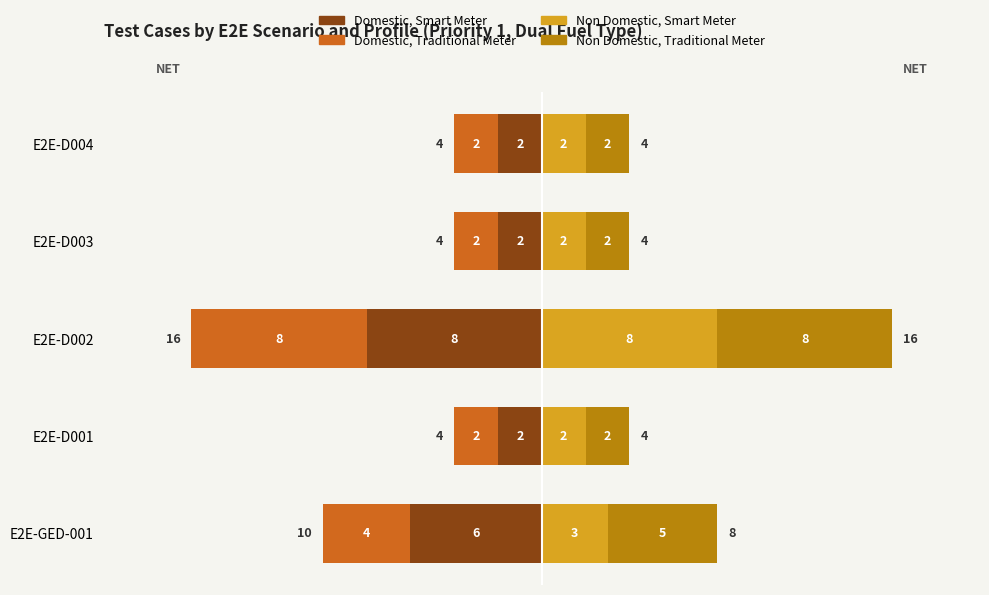

How many bars are there in total?

20